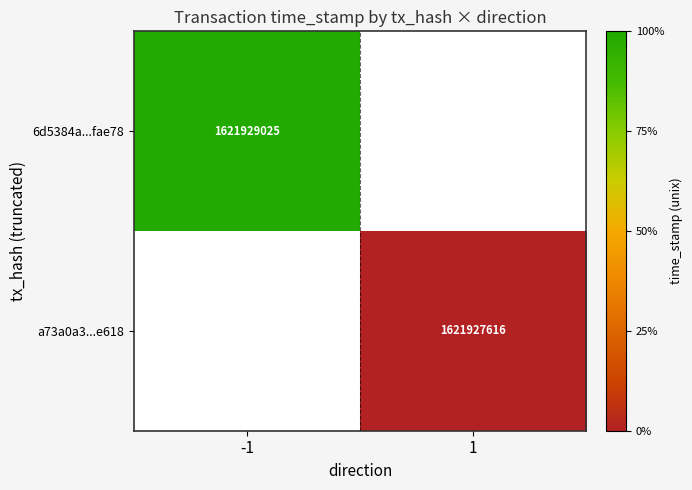

Read the 6d5384a976e1d53feed93e7f42c662a910fae78 value at time_stamp.

1621929025